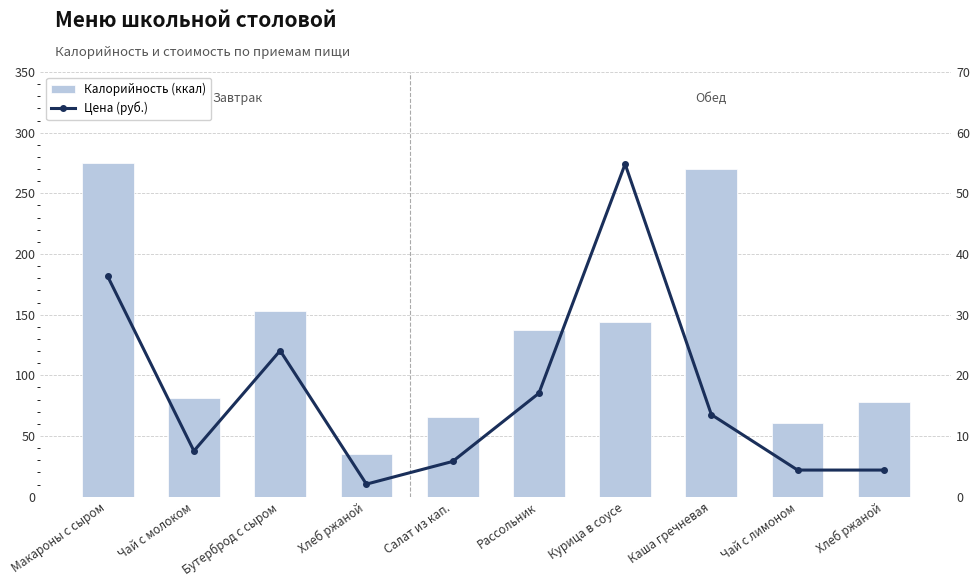

The value of Калорийность (ккал) at Хлеб ржаной is 135.5. True or false?

False